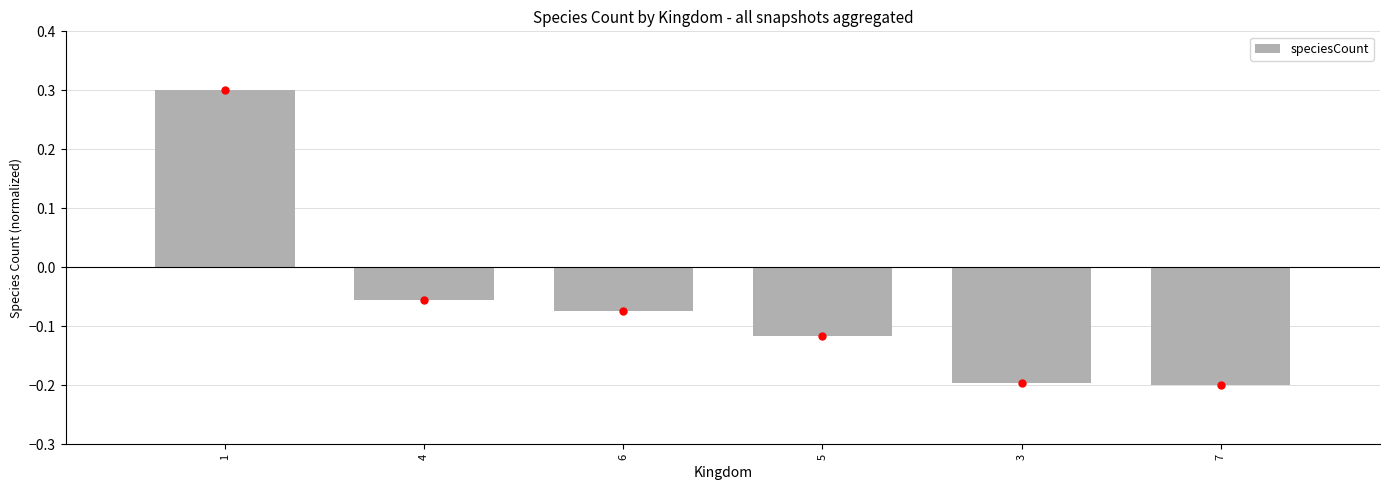

Where is the data nearest to the value 0?

4